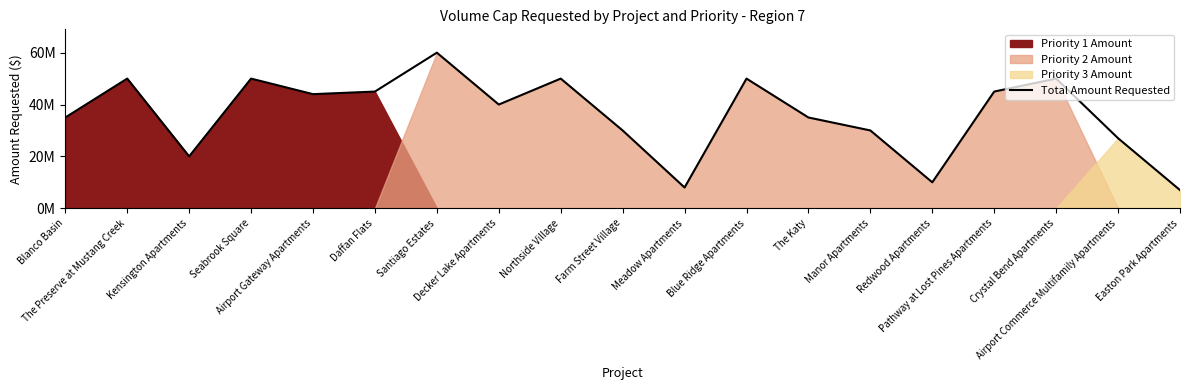

What is the value of the 8th point from the left?

40000000